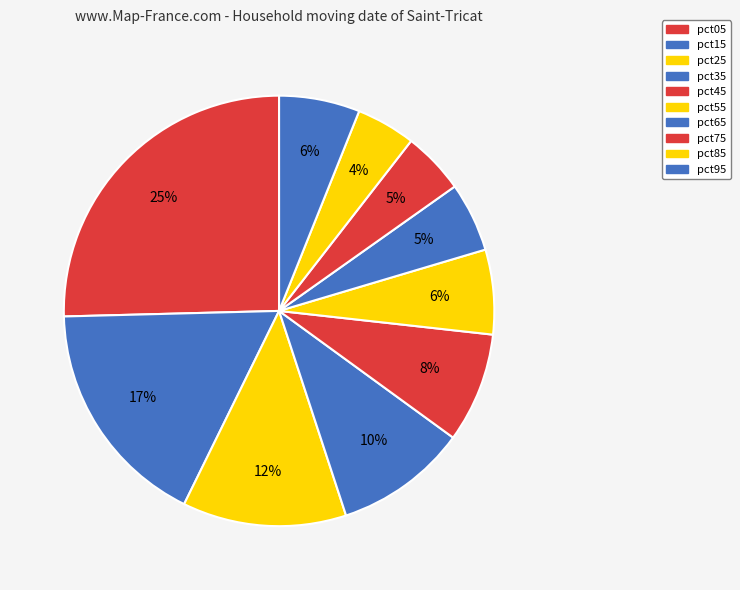

How many segments does this pie chart have?

10